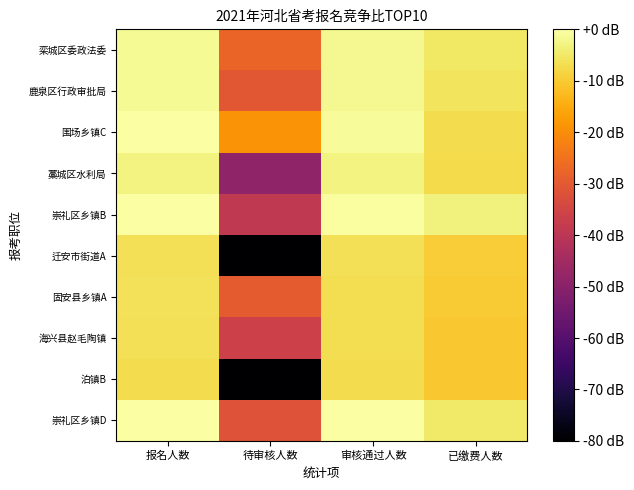

Reading left to right, extract all data points from this chart.

栾城区委政法委: 报名人数=-1.4	待审核人数=-27.7	审核通过人数=-1.8	已缴费人数=-5.3
鹿泉区行政审批局: 报名人数=-1.3	待审核人数=-30.5	审核通过人数=-1.6	已缴费人数=-5.7
围场乡镇C: 报名人数=-0.0	待审核人数=-19.0	审核通过人数=-1.1	已缴费人数=-7.1
藁城区水利局: 报名人数=-2.9	待审核人数=-48.6	审核通过人数=-2.9	已缴费人数=-7.3
崇礼区乡镇B: 报名人数=-0.3	待审核人数=-39.0	审核通过人数=-0.4	已缴费人数=-3.4
迁安市街道A: 报名人数=-6.6	待审核人数=-200.0	审核通过人数=-6.6	已缴费人数=-9.7
固安县乡镇A: 报名人数=-6.2	待审核人数=-29.5	审核通过人数=-6.8	已缴费人数=-9.8
海兴县赵毛陶镇: 报名人数=-6.4	待审核人数=-36.5	审核通过人数=-6.6	已缴费人数=-10.6
泊镇B: 报名人数=-7.1	待审核人数=-200.0	审核通过人数=-7.1	已缴费人数=-10.6
崇礼区乡镇D: 报名人数=0.0	待审核人数=-31.7	审核通过人数=-0.2	已缴费人数=-4.8